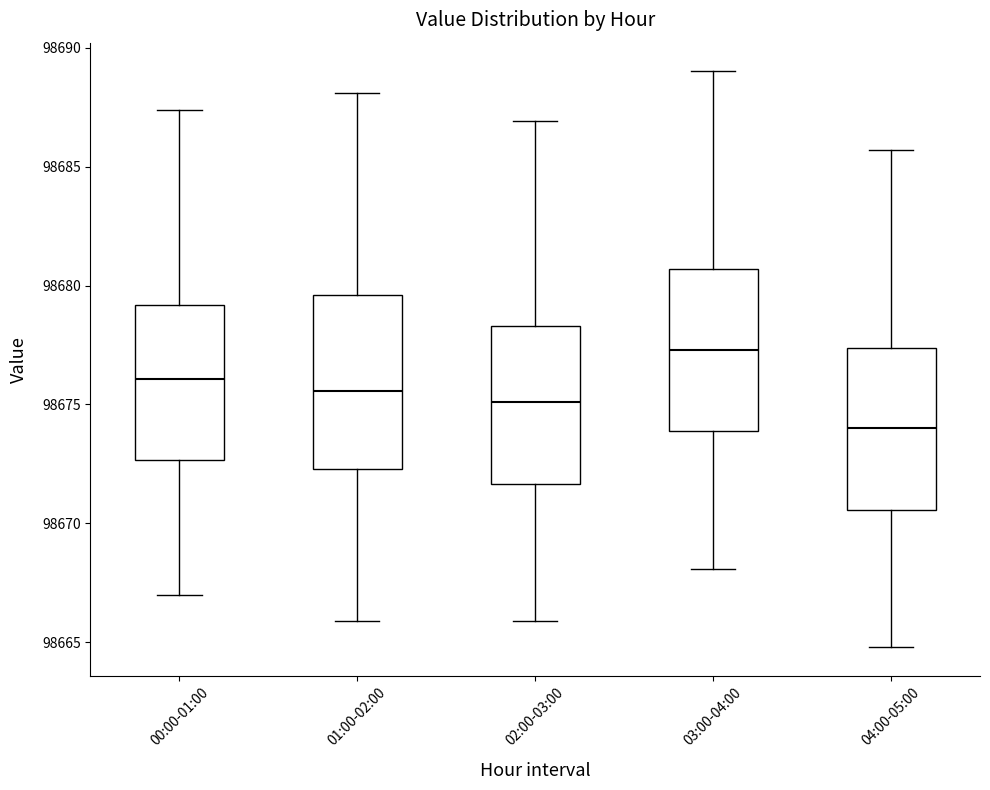

Where does the lower whisker of the box for 02:00-03:00 end on the y-axis? The values are not printed on the chart, so give them approximately, as read against the axis.

98666.0